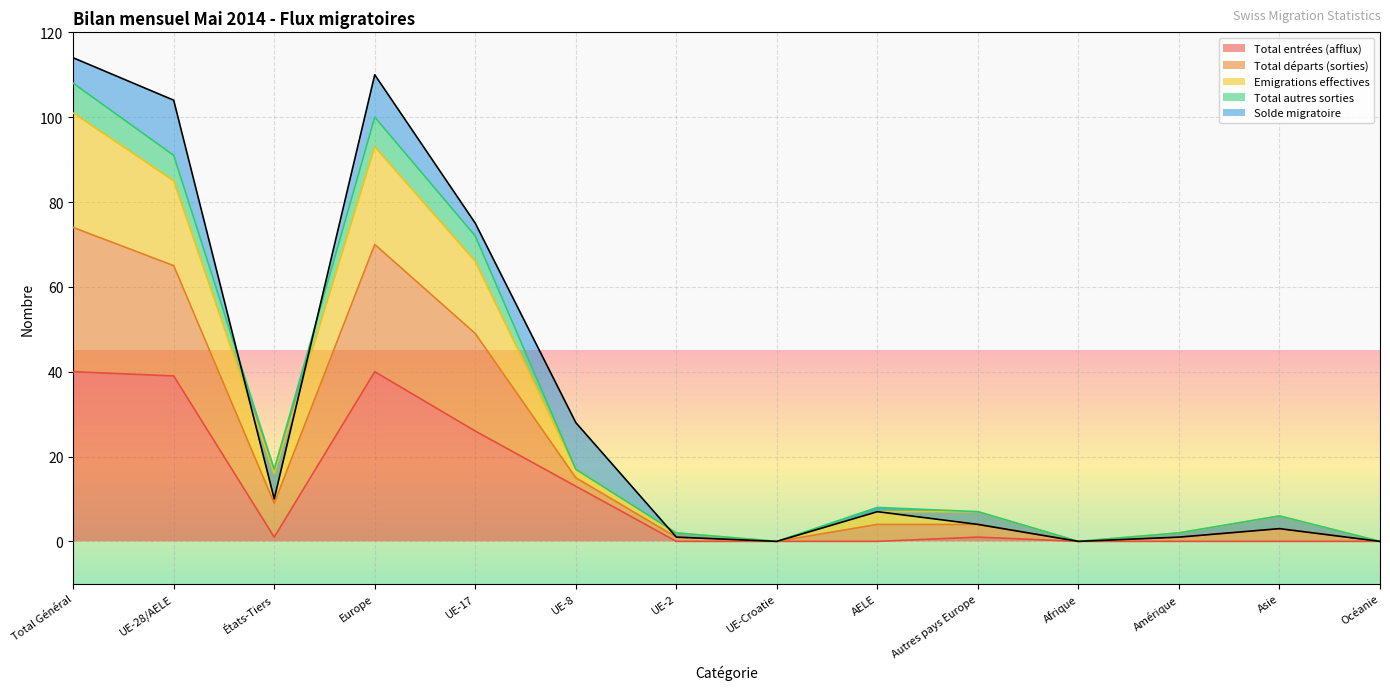

What is the value of the Total entrées (afflux) point at the 4th from the left?

40